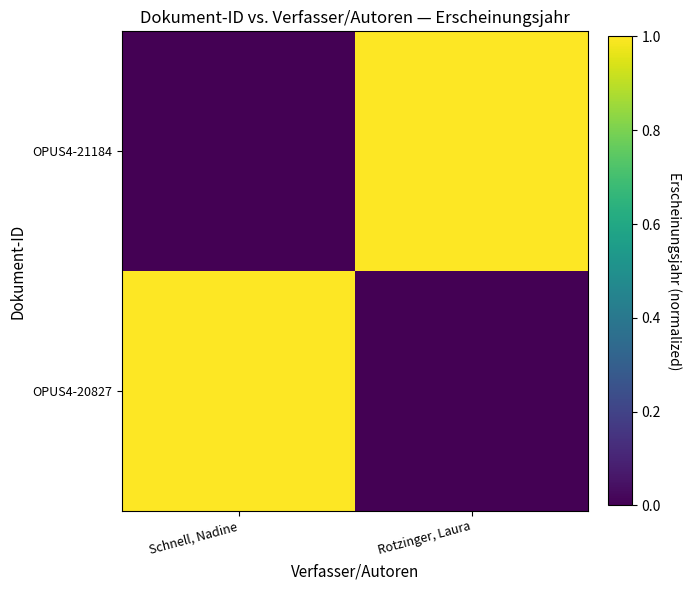

Count the number of categories in the chart.

2